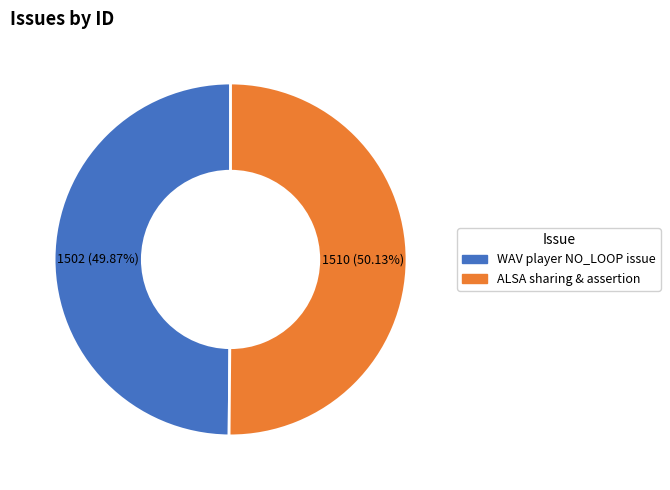

How many segments does this pie chart have?

2